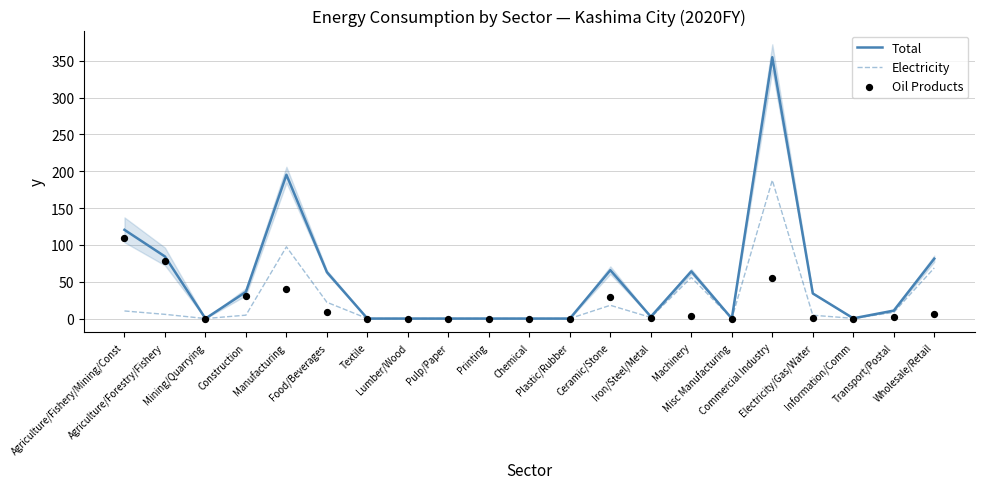

Which series reaches the minimum Y coordinate?

Total